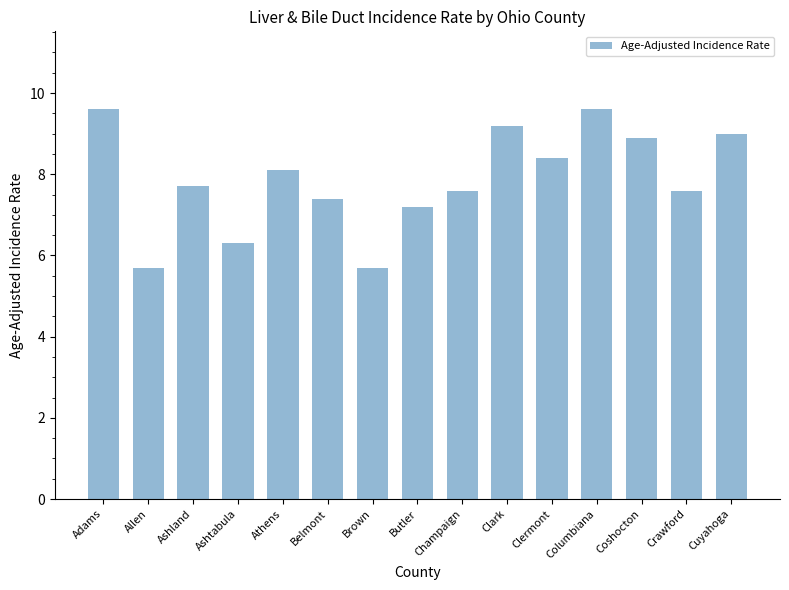

What is the sum of all values?

118.0